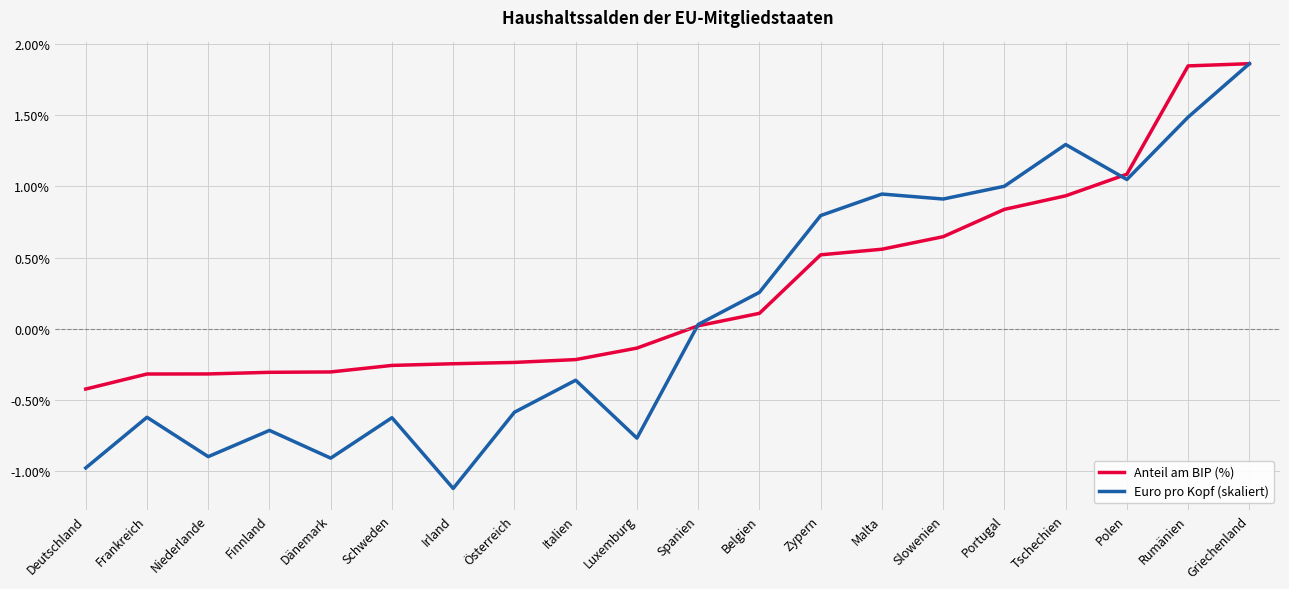

The Euro pro Kopf (skaliert) series shows 0.5 at Malta. True or false?

False